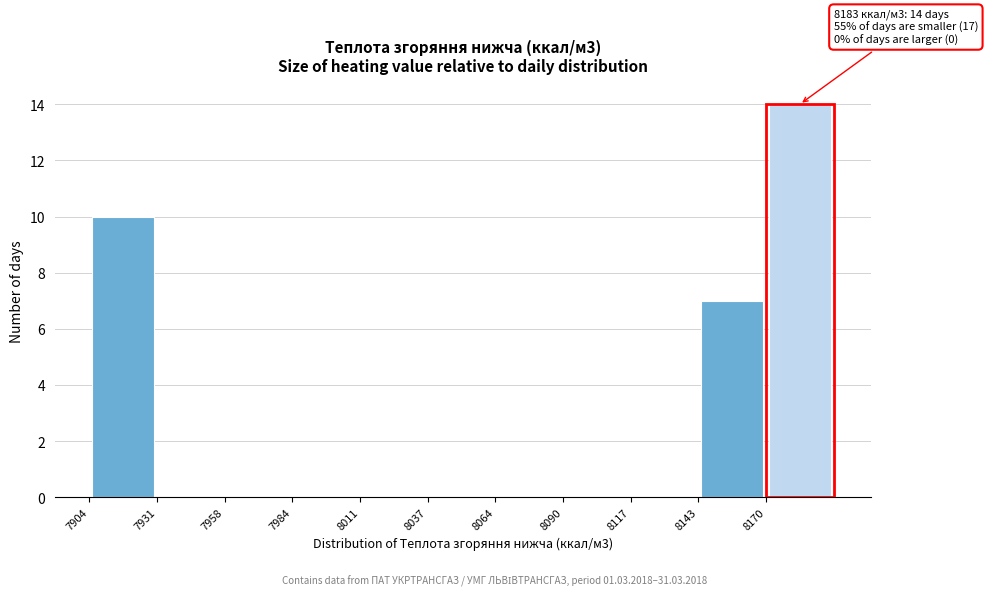

Over which range of the x-axis is the bar tallest?

8170 to 8195